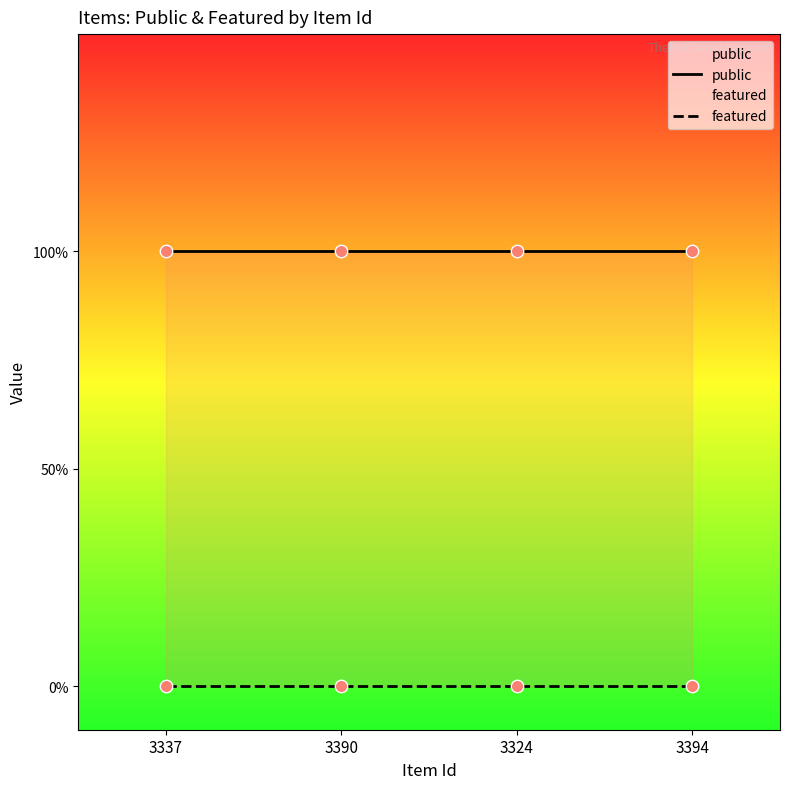

Which series has the largest Y range (max minus min)?

public